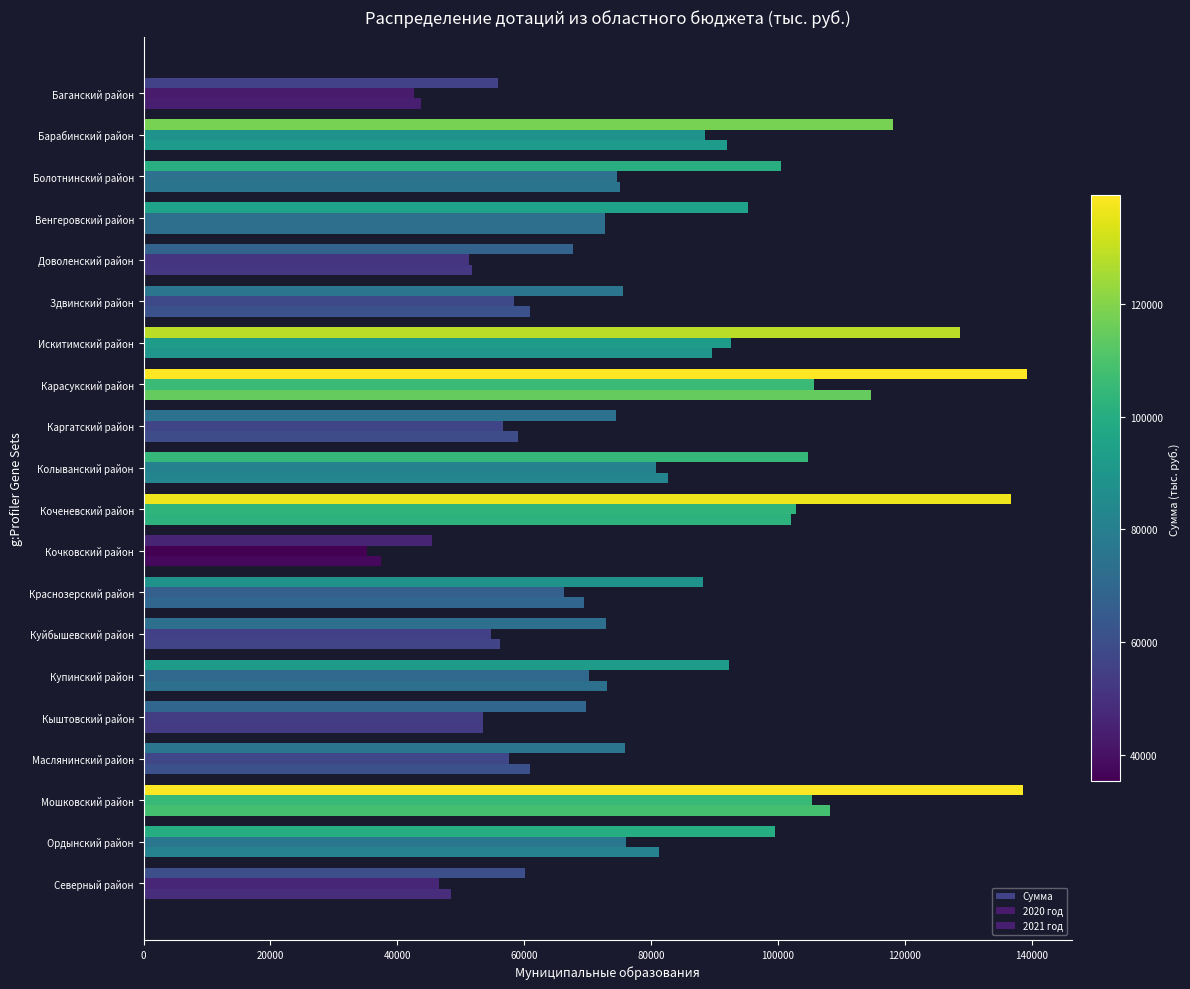

List the series in order of their peak value, lowest first.

2020 год, 2021 год, Сумма